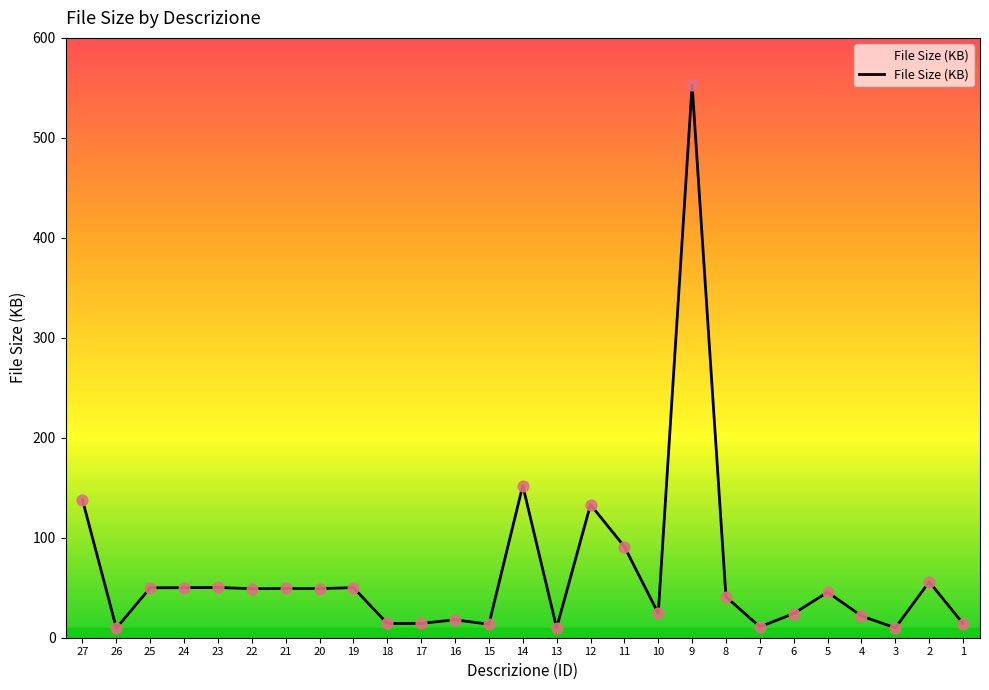

What is the change in value from 9 to 7?

-542.1